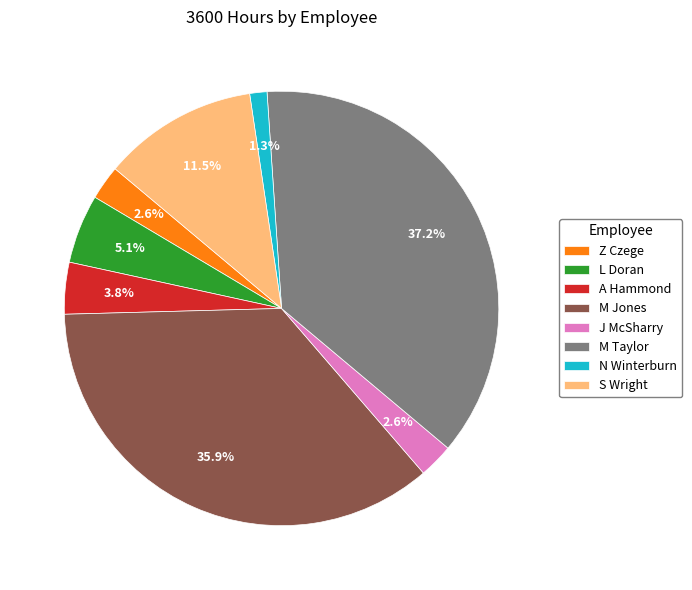

Which slice is the smallest?

N Winterburn